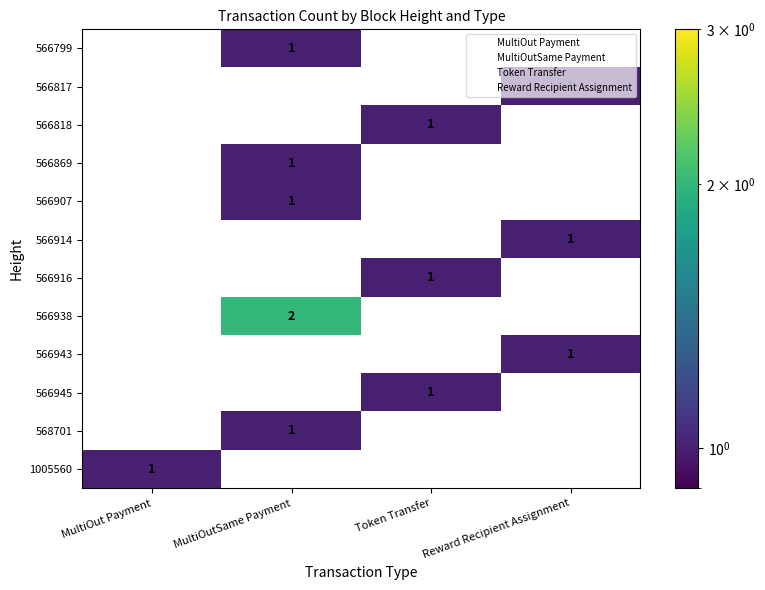

Which category has the highest value in the 566943 series?

Reward Recipient Assignment